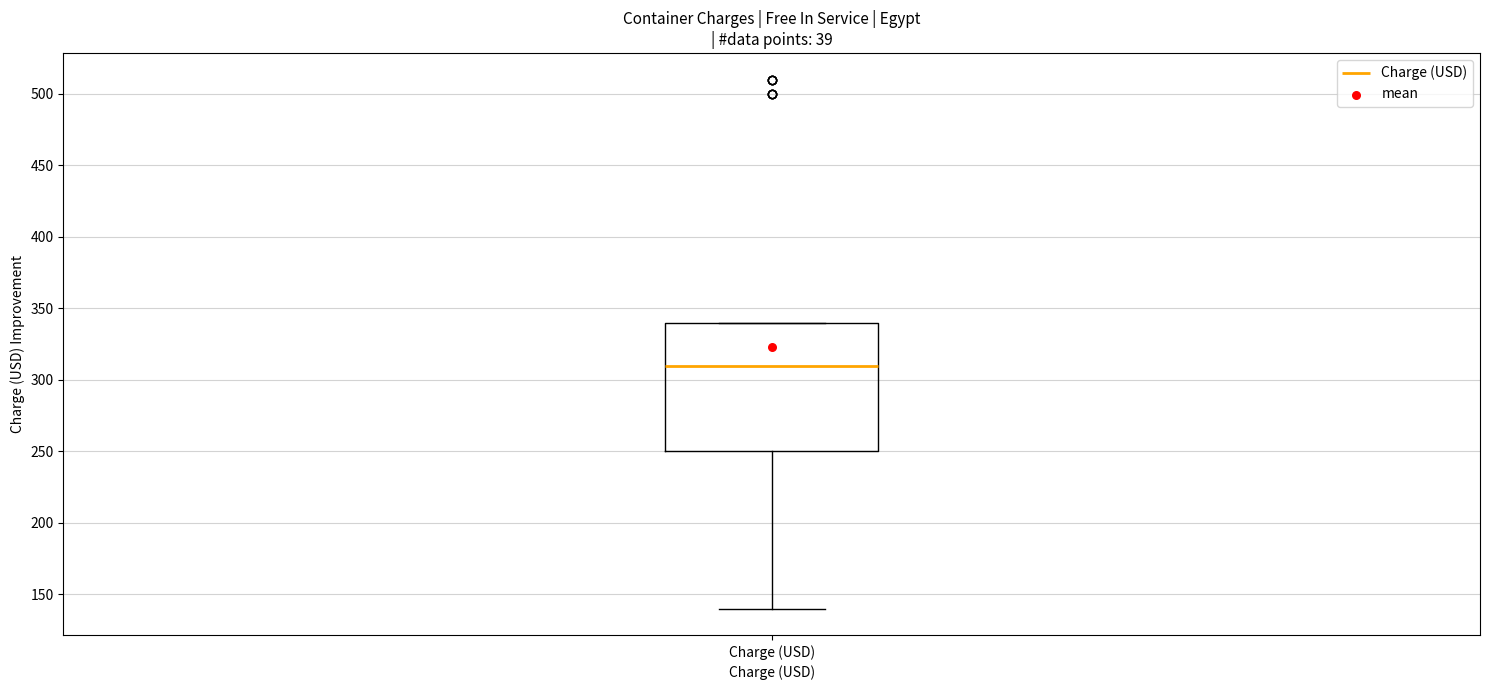

Read this box plot against the y-axis: the position of the median line, the range covered by the box, and the ends of both whiskers. The values are not printed on the chart, so give them approximately, as read against the axis.

median 310, box 250 to 340, whiskers 140 to 340